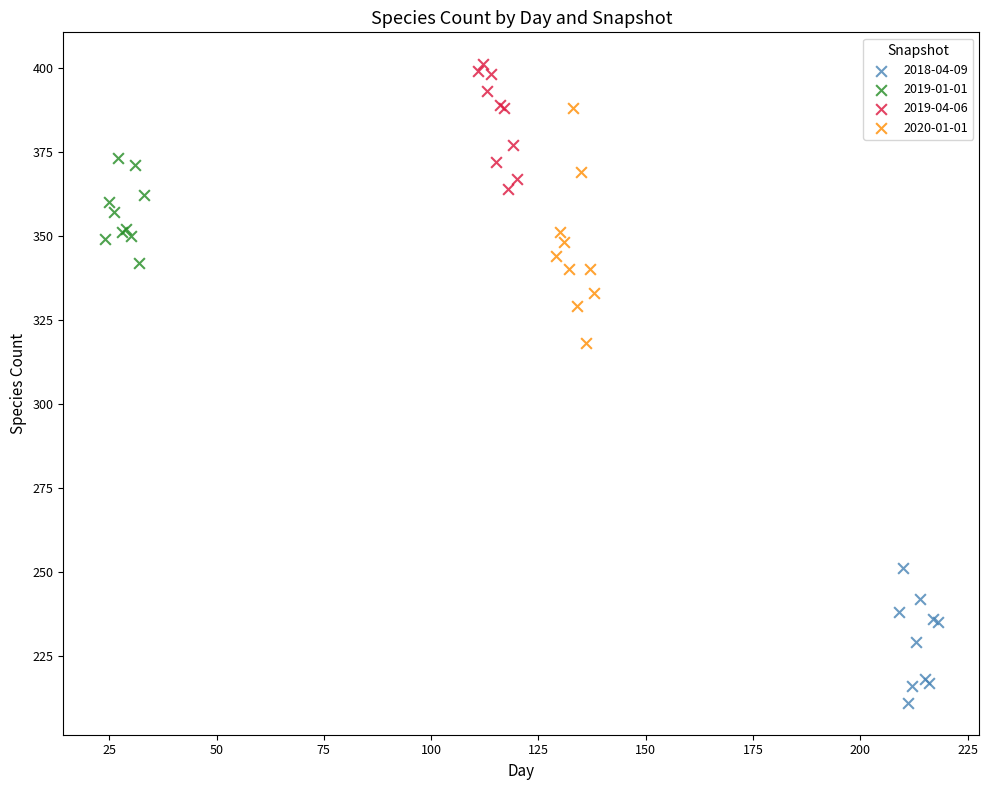

Which series reaches the minimum Y coordinate?

2018-04-09